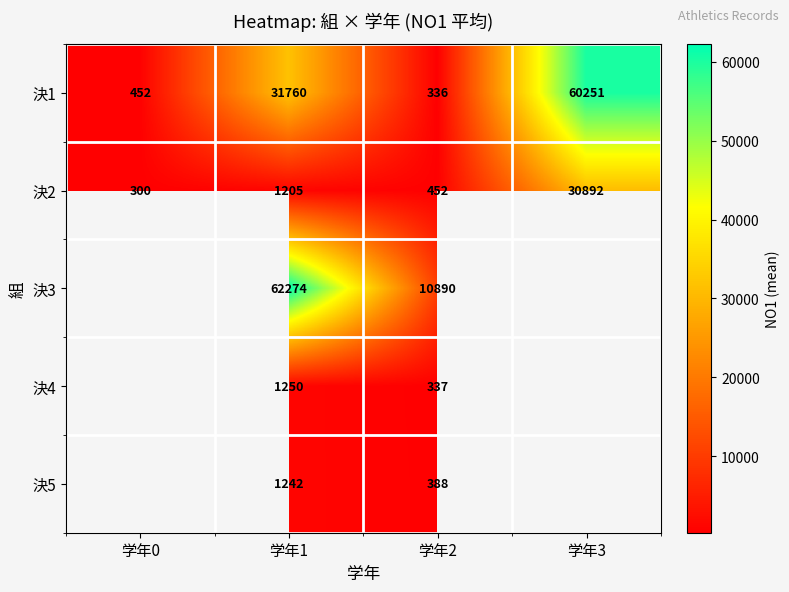

At how many categories does at least one series exceed 17490?

2